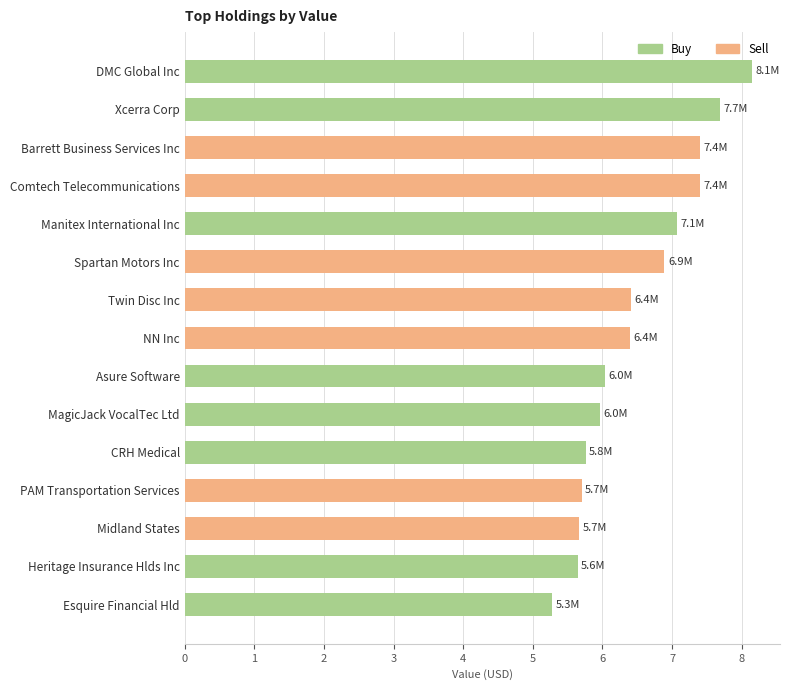

Is it true that the value at MagicJack VocalTec Ltd is 6.0?

True